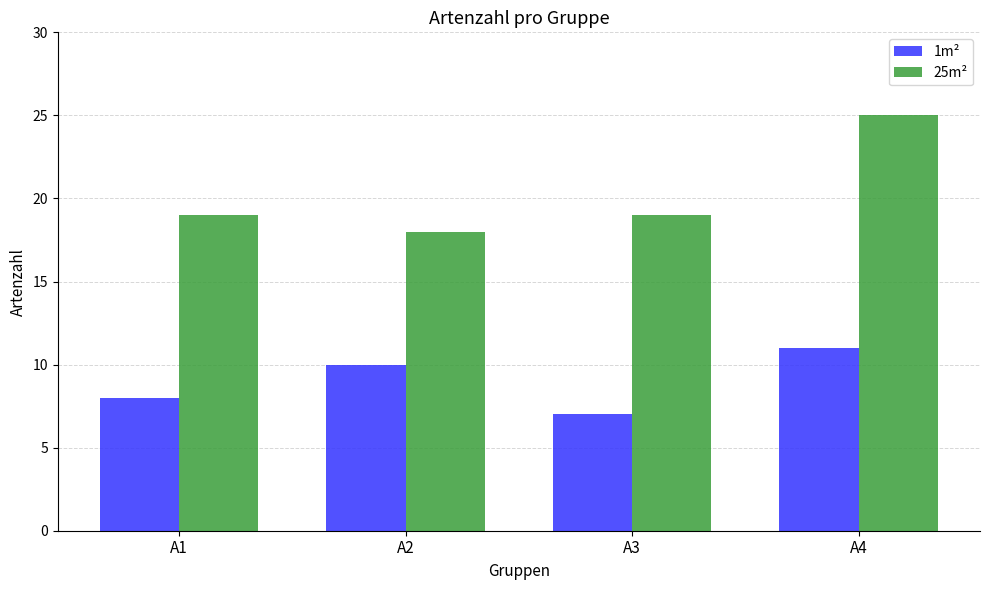

Is it true that 25m² equals 19 at A3?

True